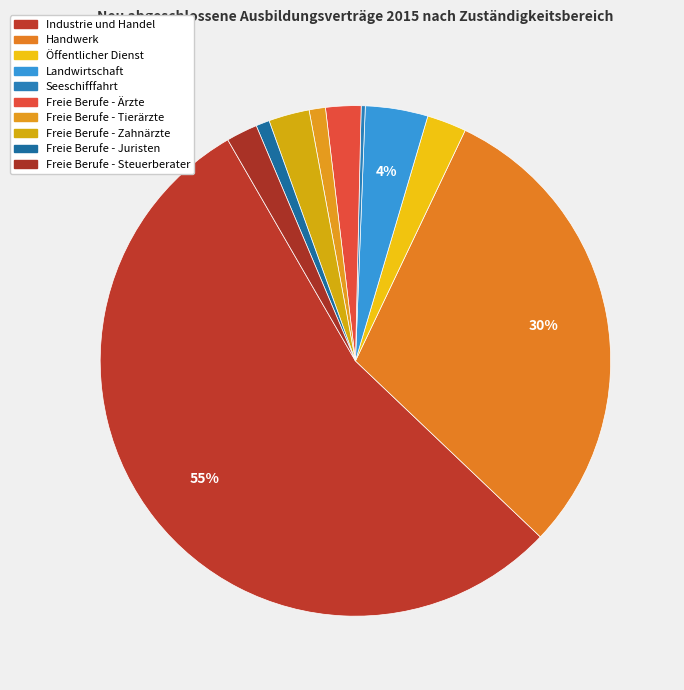

Is it true that Freie Berufe - Ärzte is 2% of the pie?

True